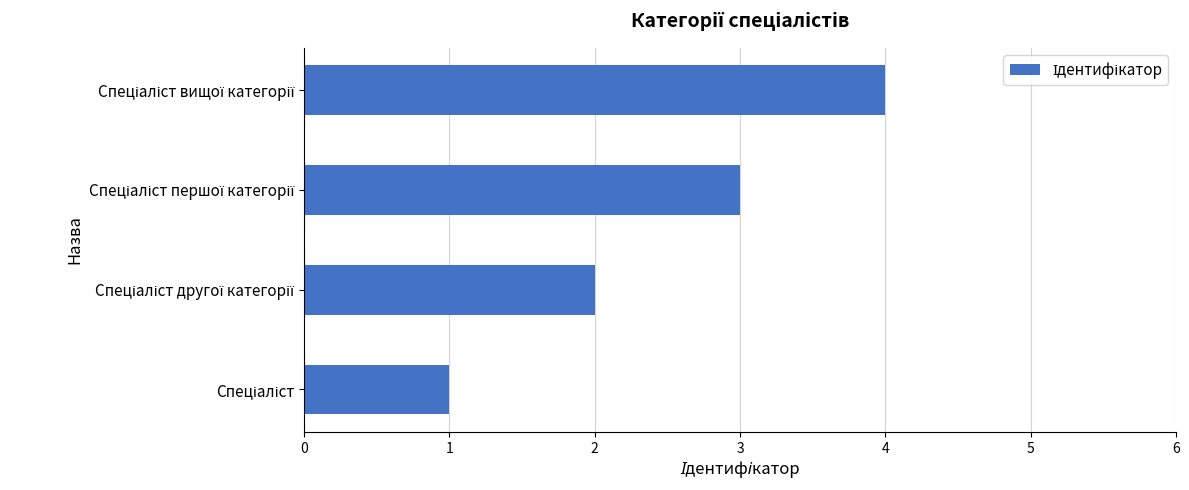

How many data points are less than 3?

2